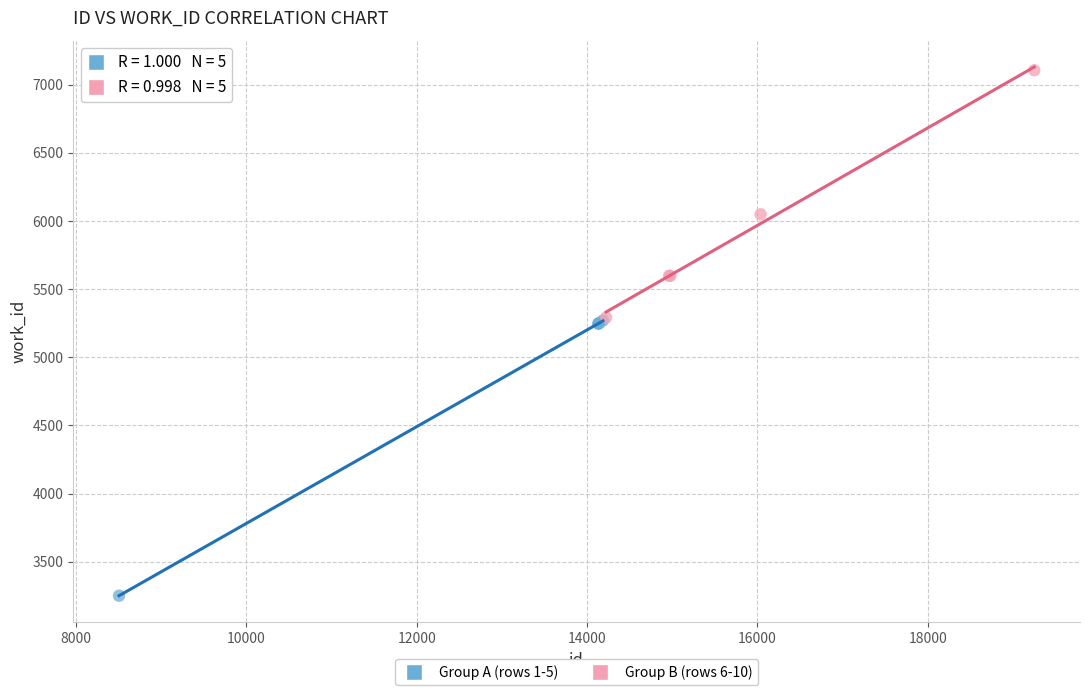

Which series contains the highest Y value?

Group B (rows 6-10)